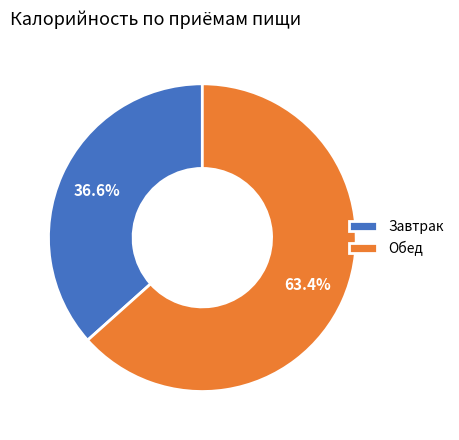

What is the majority slice?

Обед